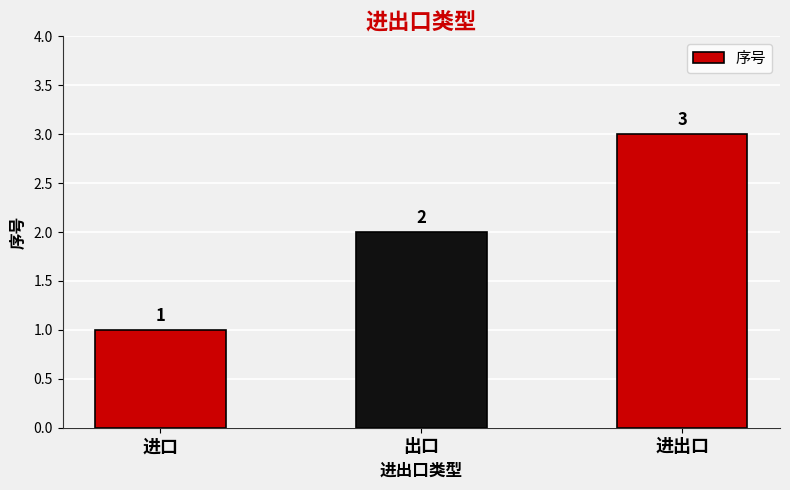

How many values are between 1 and 3?

3